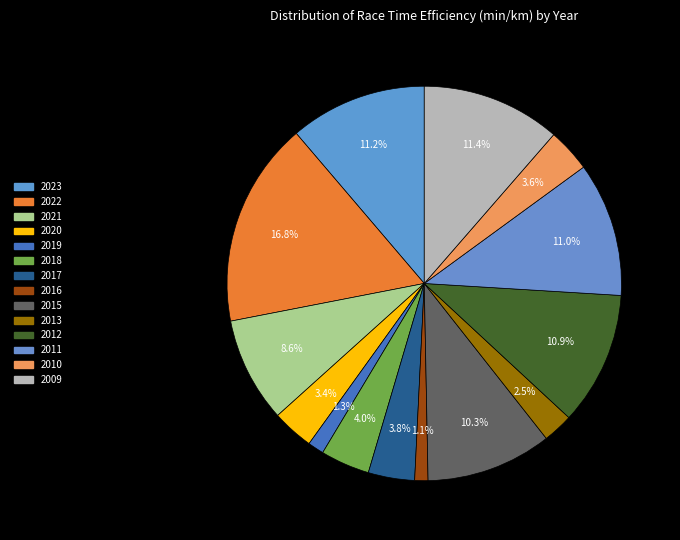

Is it true that 2012 is 1% of the pie?

False